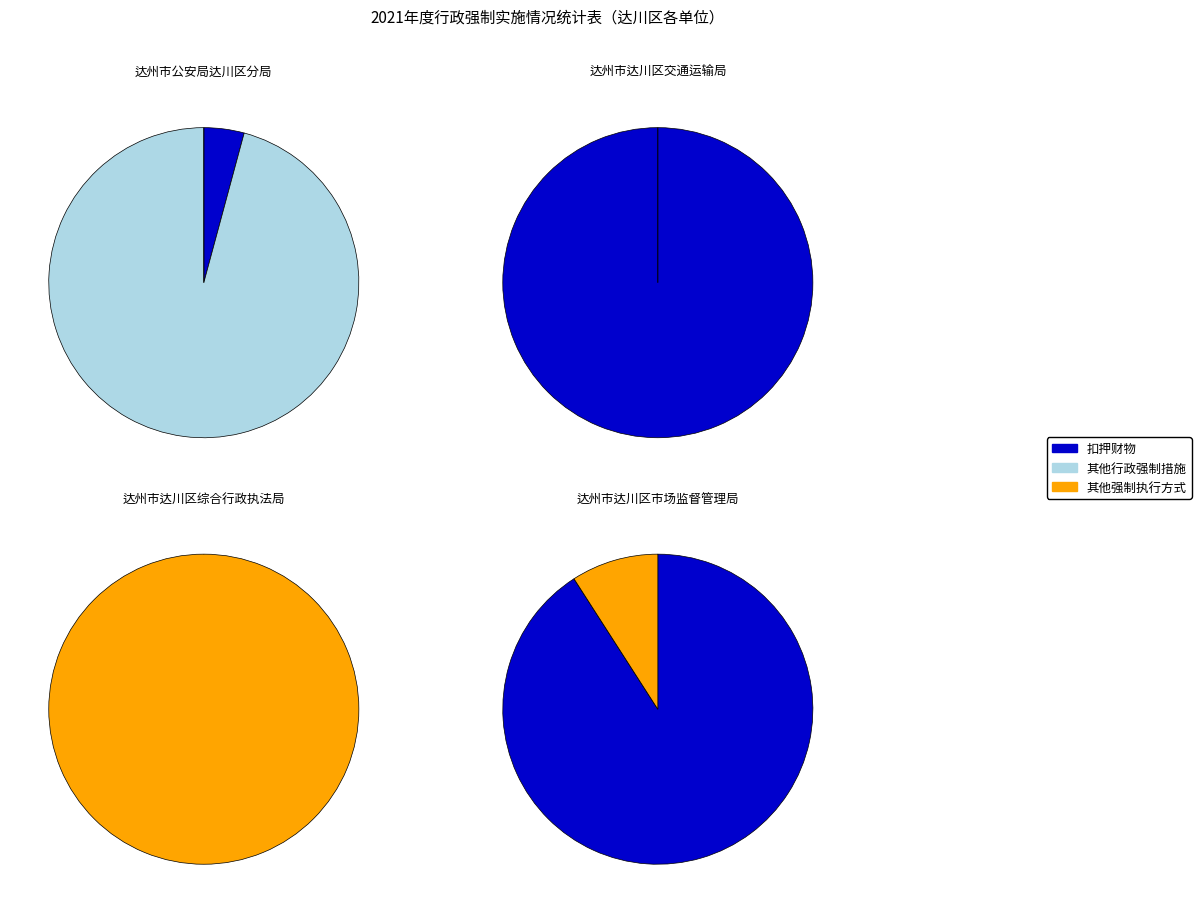

Is it true that 达州市公安局达川区分局 is 6% of the pie?

False